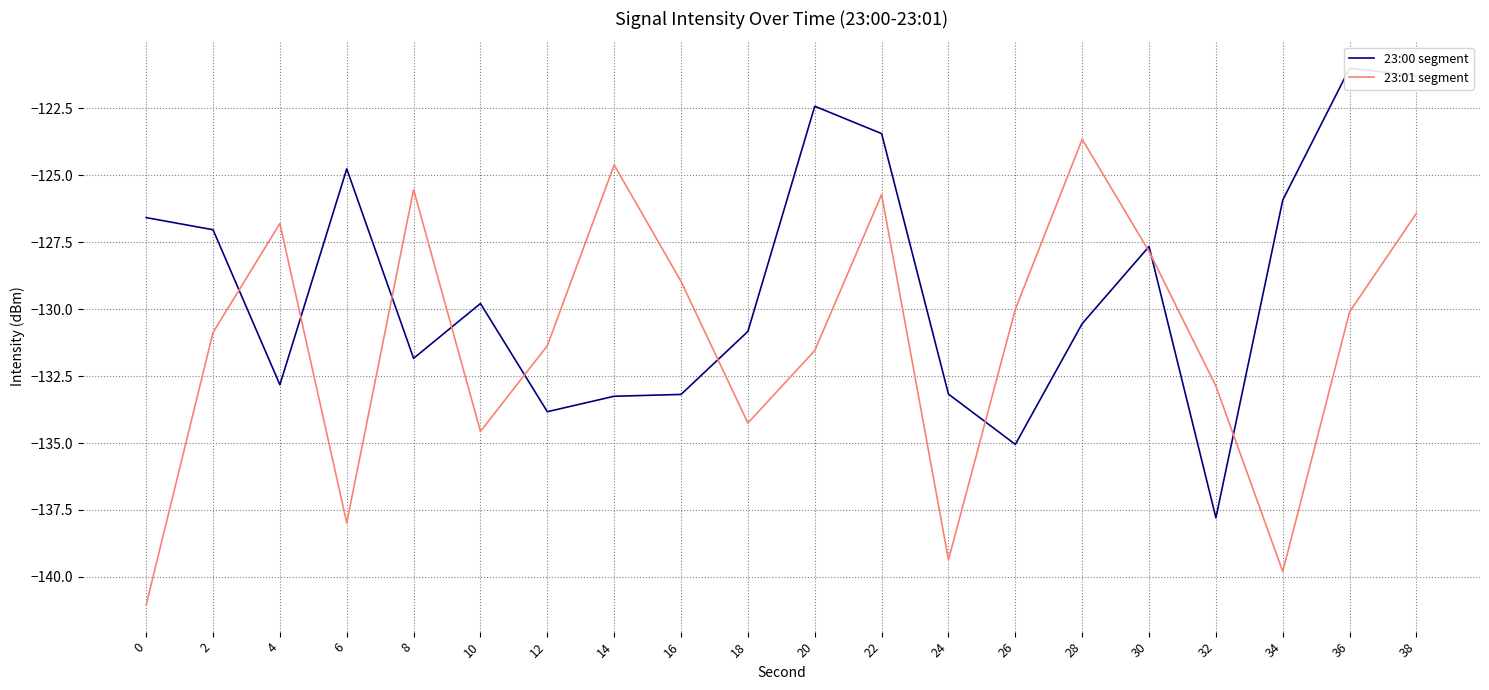

True or false: 23:00 segment has a value of -130.5 at 28.

True